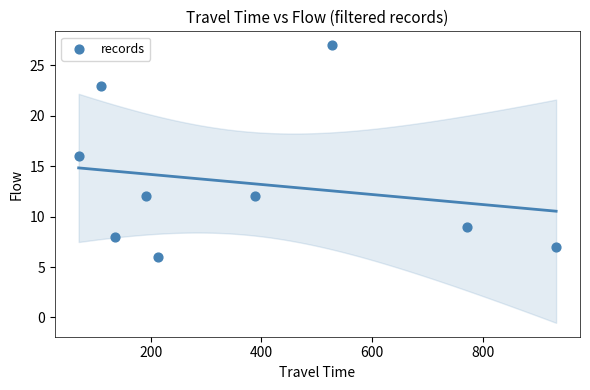

What is the range of X values (max minus min)?

863